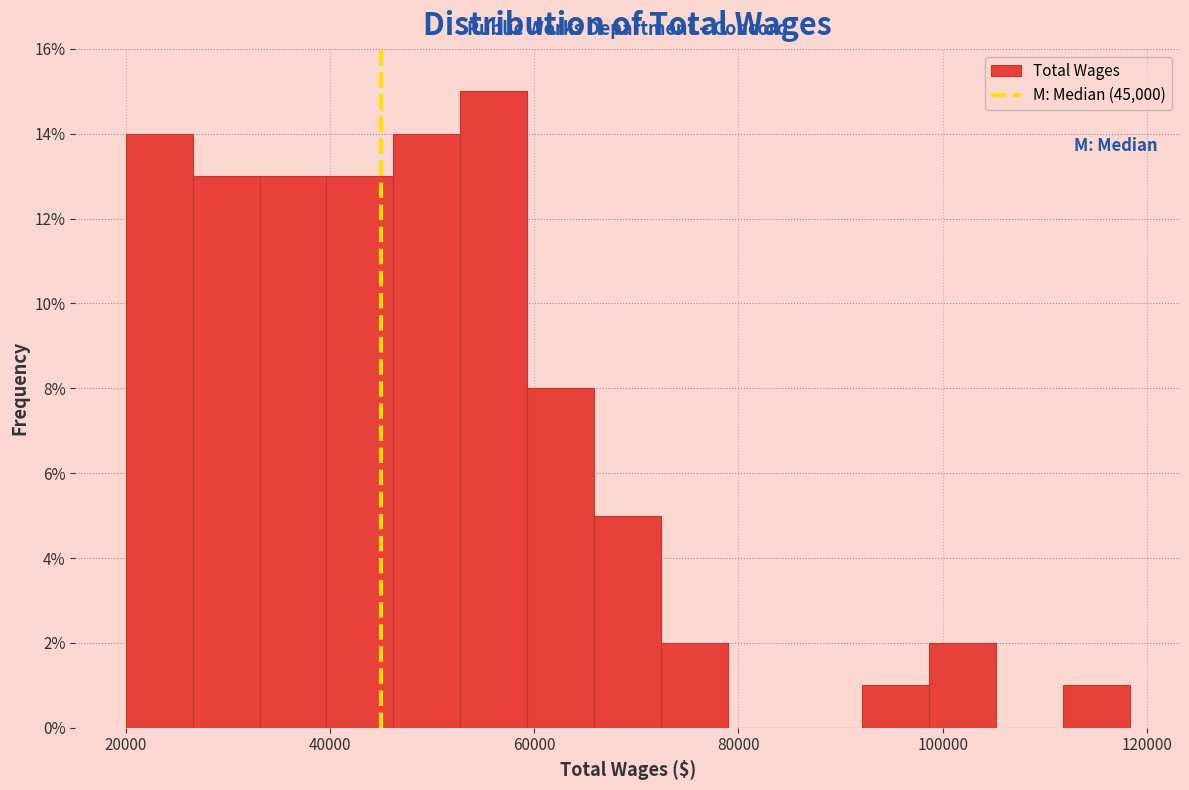

Read against the x-axis, roughly where is the centre of the tallest bar?

56000